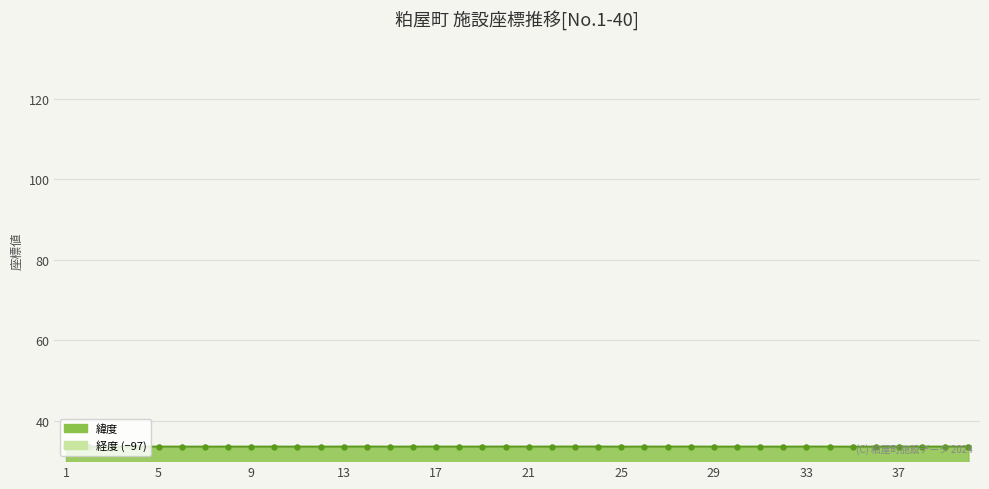

True or false: 緯度 and 経度 intersect in this chart.

False